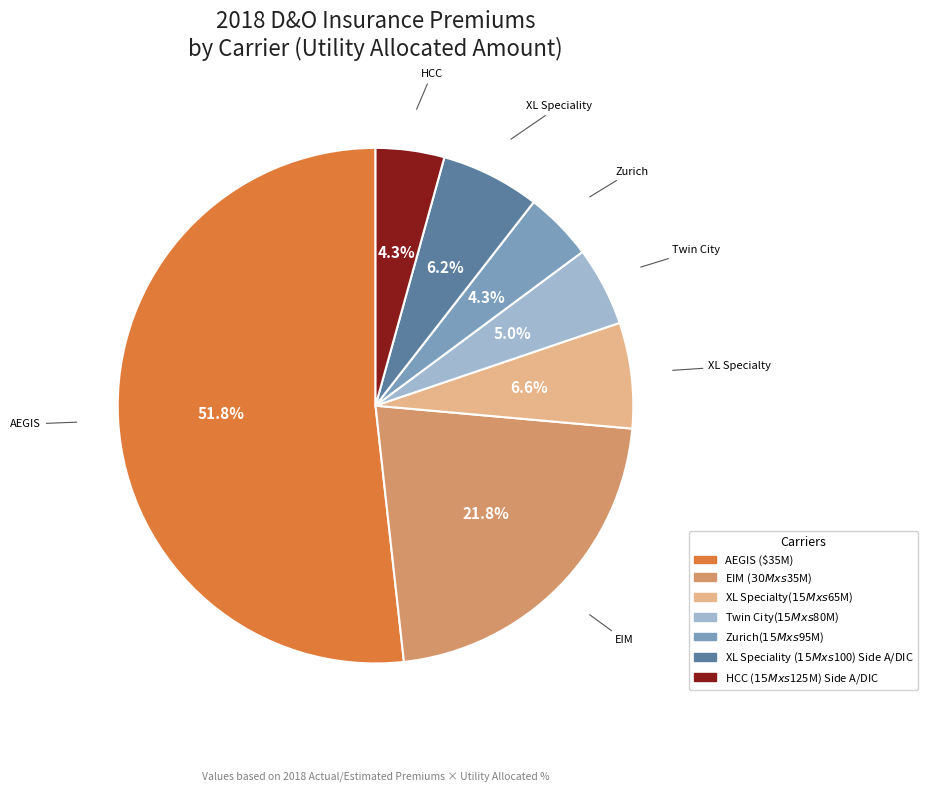

How many segments does this pie chart have?

7